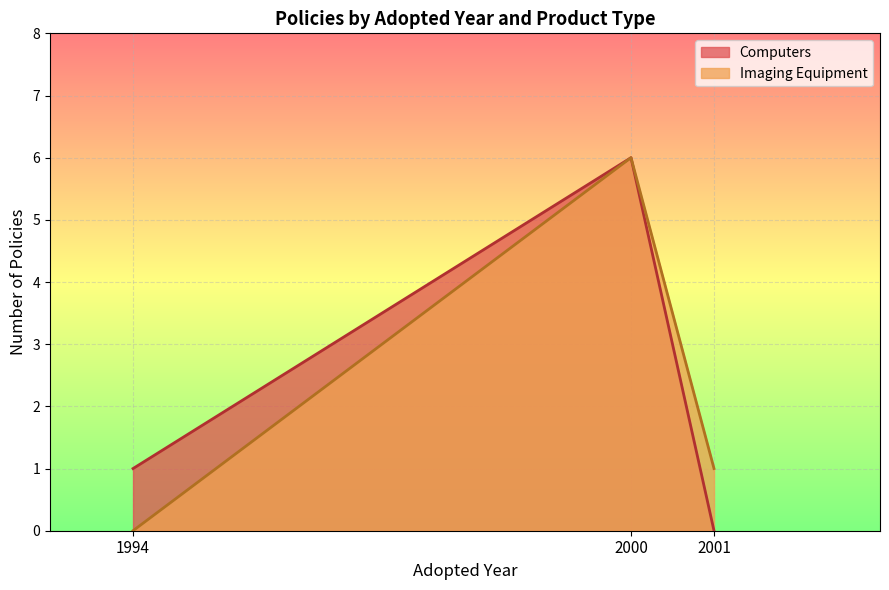

What is the minimum value for Computers?

0